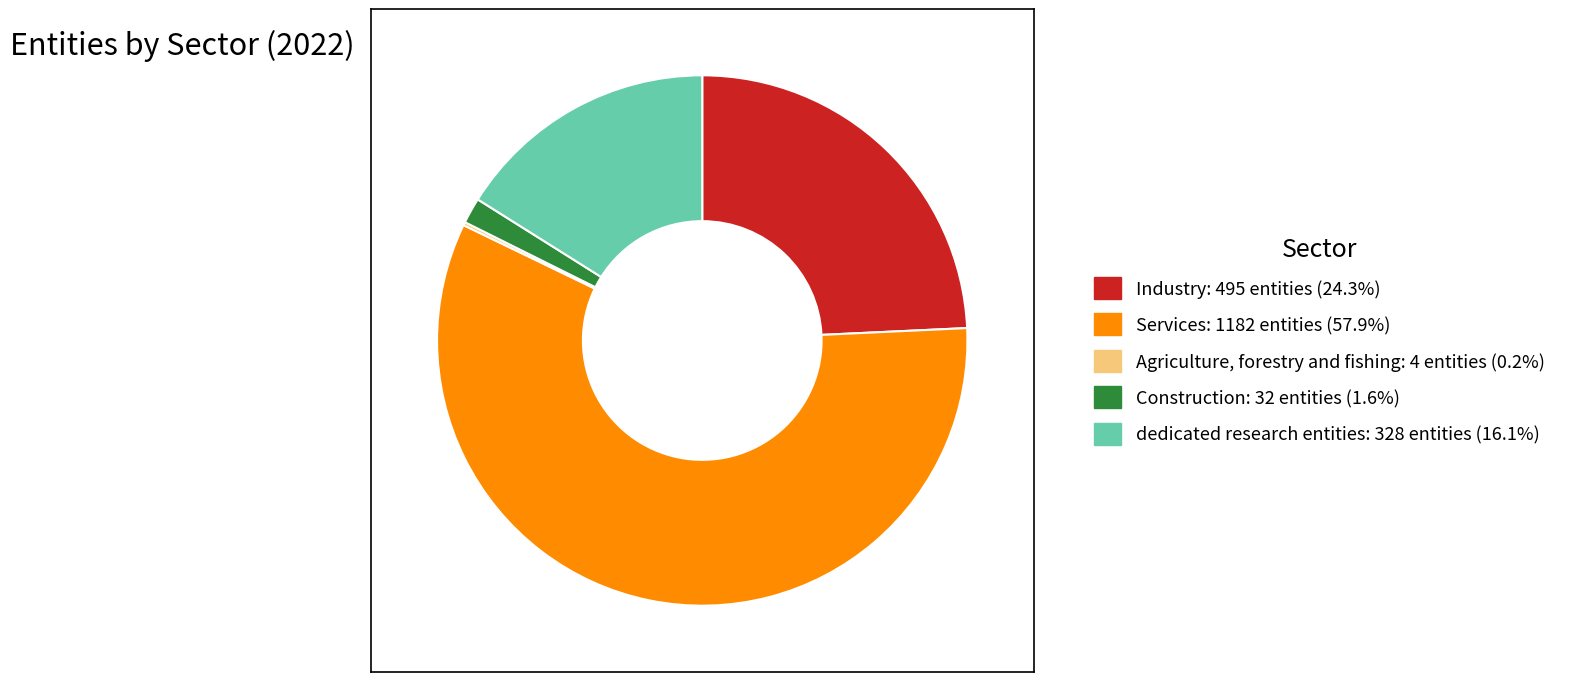

Does Industry account for over 50% of the chart?

No